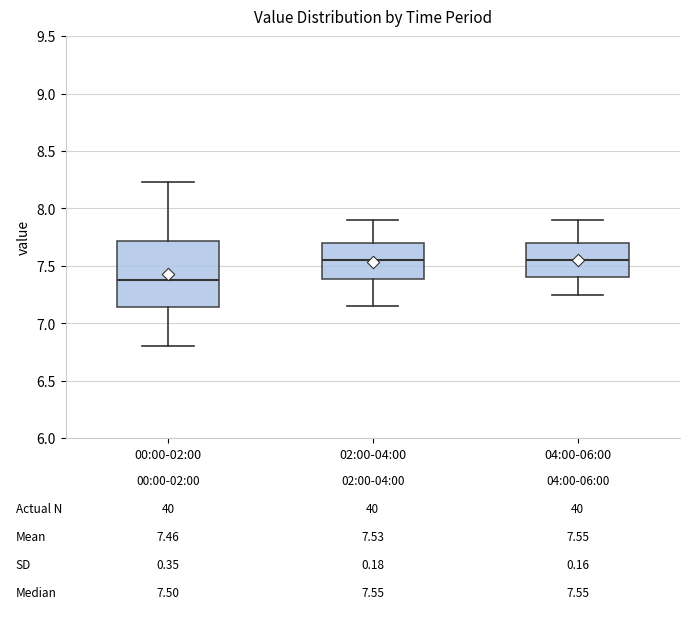

Which box's median line is the lowest?

00:00-02:00